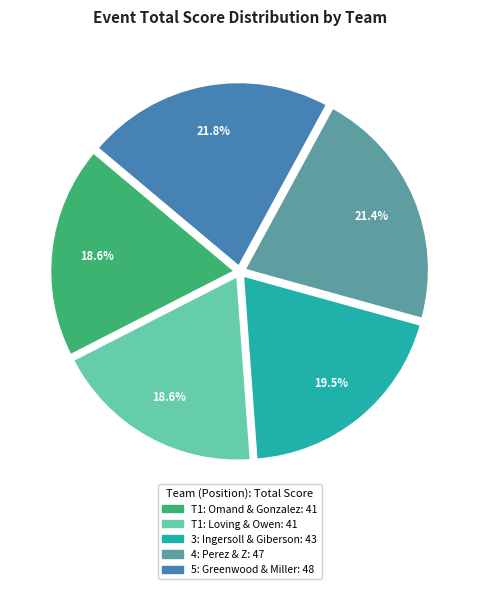

Is there any slice that represents more than half of the pie?

No